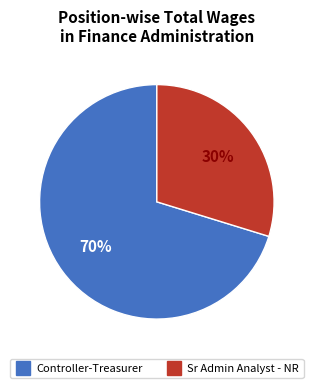

Is it true that Sr Admin Analyst - NR is 23% of the pie?

False